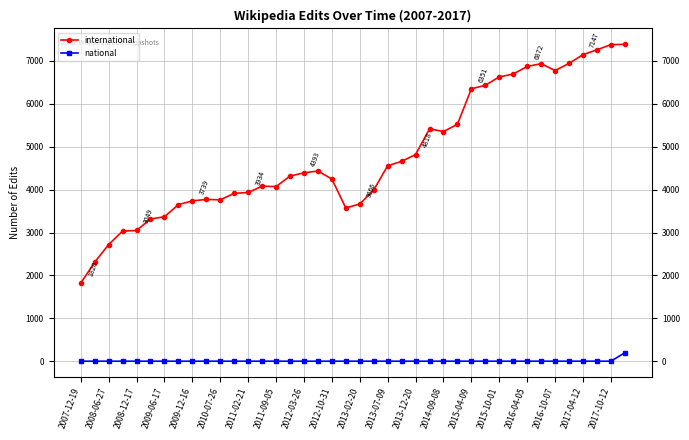

What is the maximum value for international?

7388